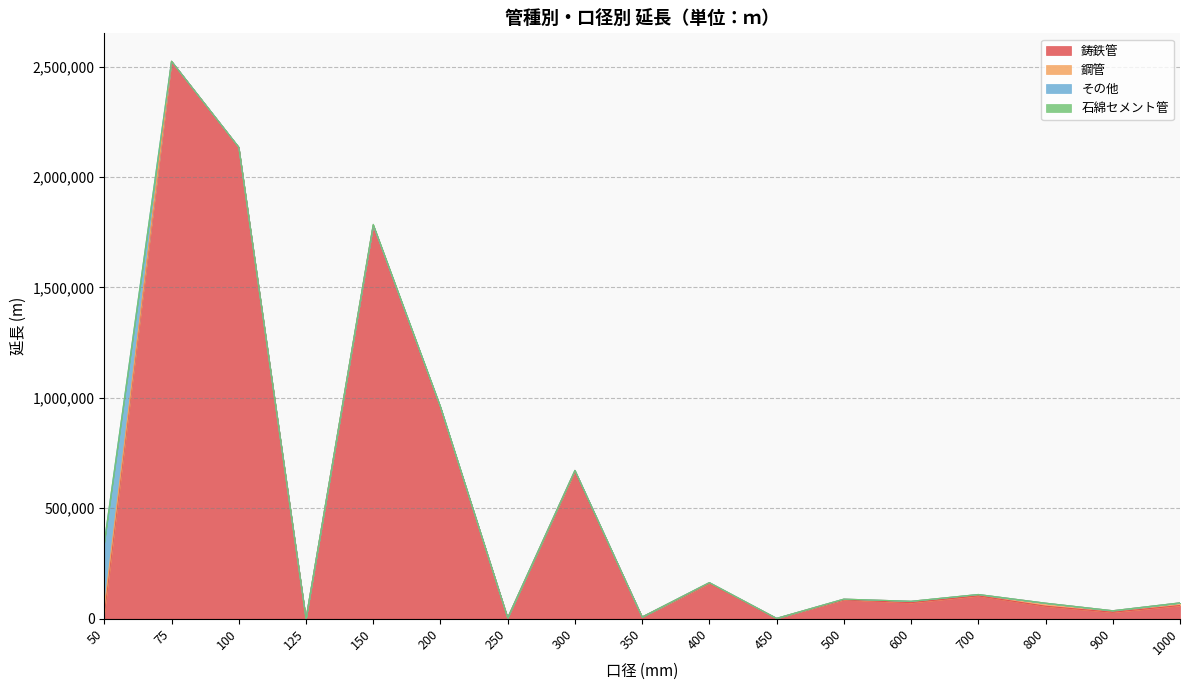

At which label is その他 closest to 146388?

200